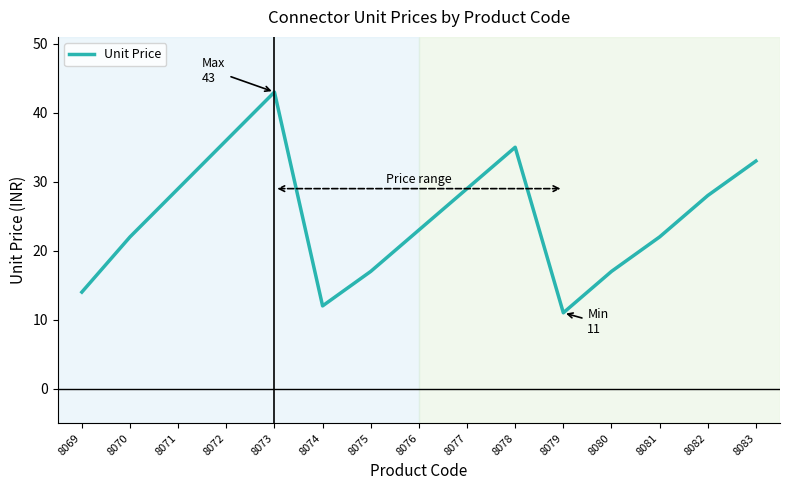

True or false: the data shows 43 at 8077.

False